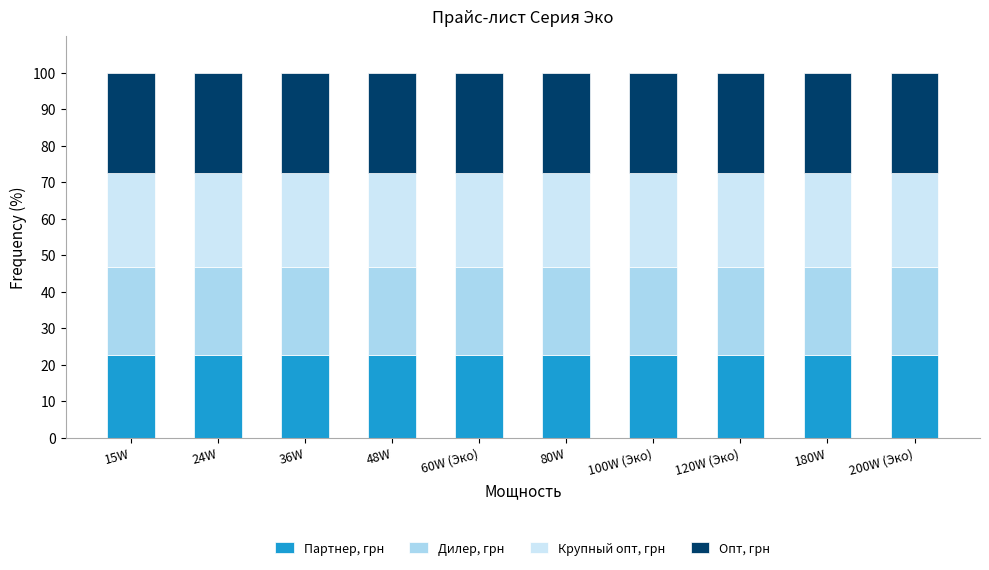

What is the lowest value of the Партнер, грн series?

22.8